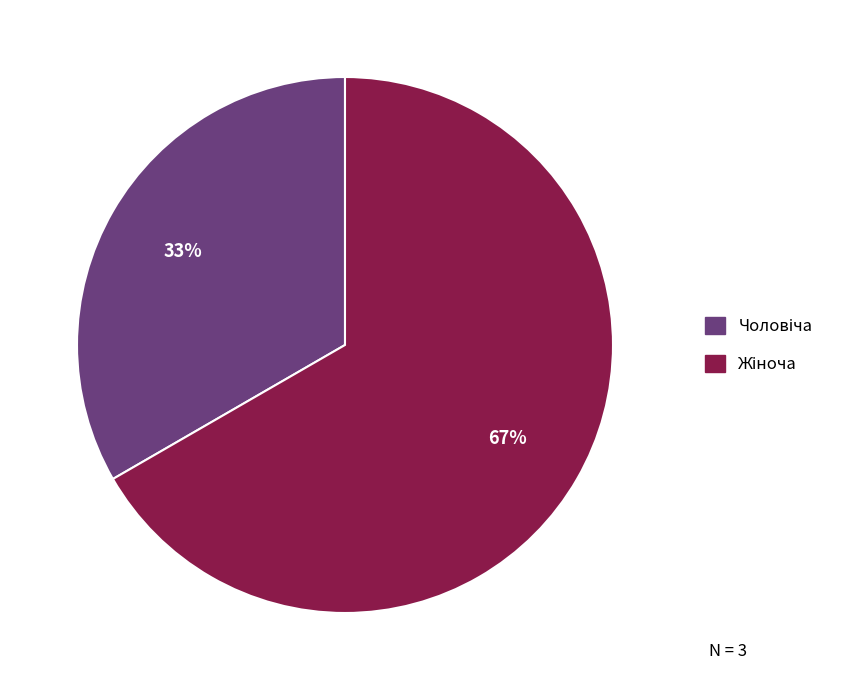

To the nearest percent, what is the average slice percentage?

50%